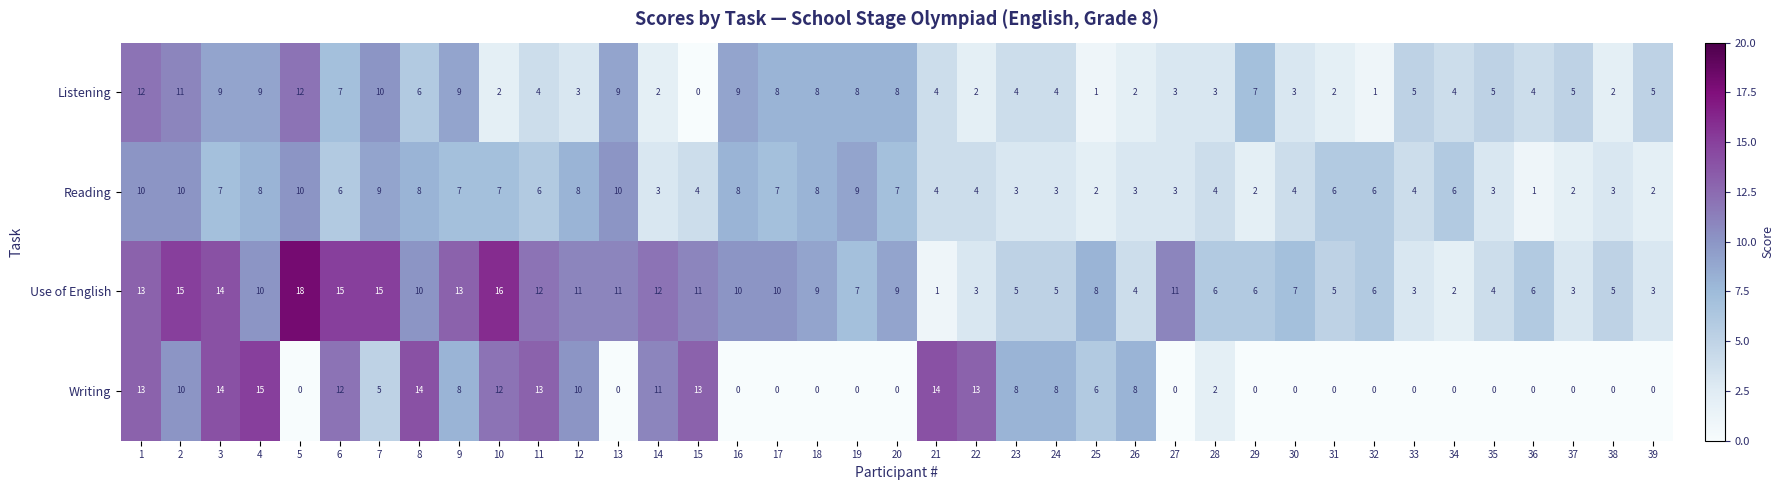

What is the sum of all Use of English values?

334